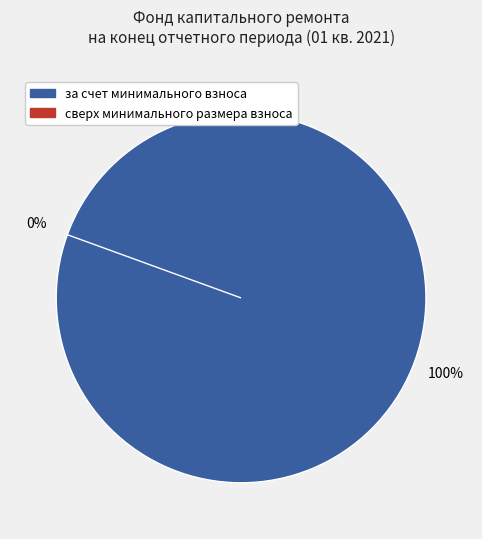

Which slice is the largest?

за счет минимального взноса